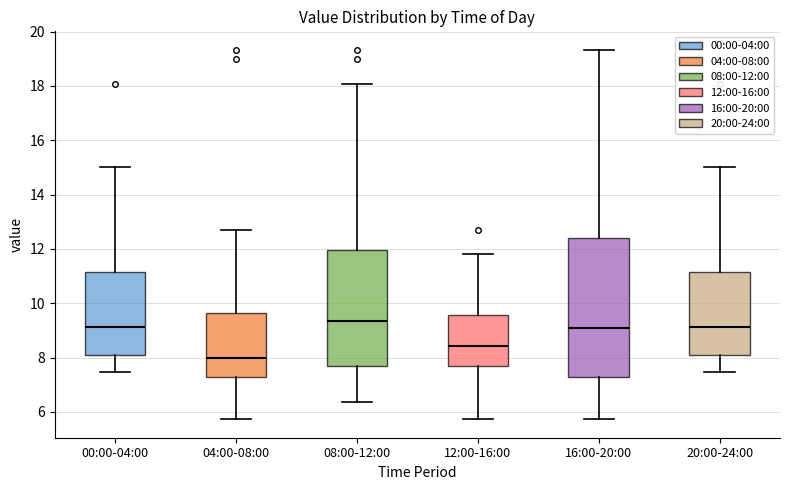

Reading left to right, read every box against the y-axis: the position of its median line, the range the box covers, and the ends of its whiskers. The values are not printed on the chart, so give them approximately, as read against the axis.

00:00-04:00: median 9.2, box 8.0 to 11.2, whiskers 7.4 to 15.0
04:00-08:00: median 8.0, box 7.2 to 9.6, whiskers 5.8 to 12.8
08:00-12:00: median 9.4, box 7.6 to 12.0, whiskers 6.4 to 18.0
12:00-16:00: median 8.4, box 7.6 to 9.6, whiskers 5.8 to 11.8
16:00-20:00: median 9.0, box 7.2 to 12.4, whiskers 5.8 to 19.4
20:00-24:00: median 9.2, box 8.0 to 11.2, whiskers 7.4 to 15.0